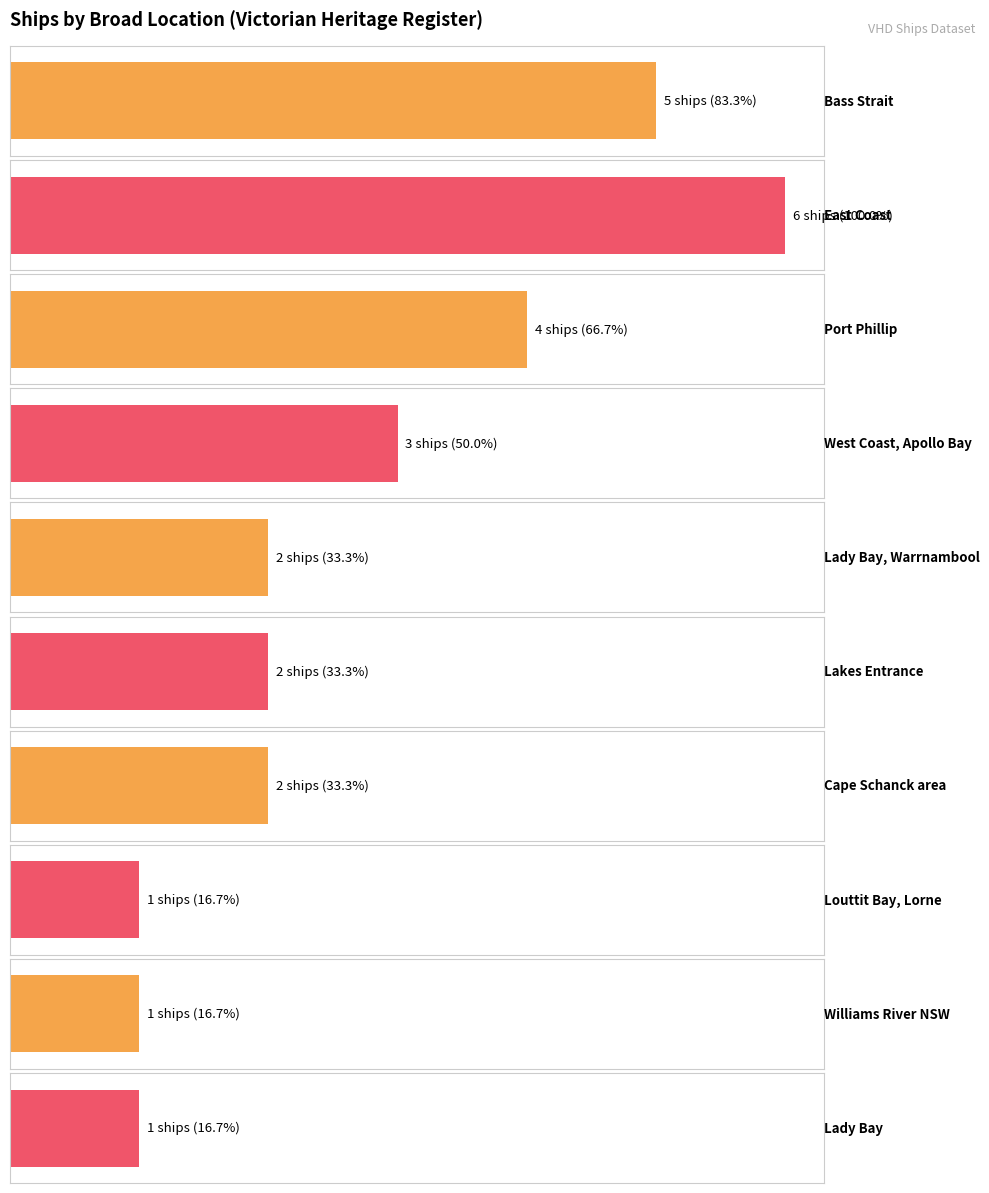

True or false: the data shows 1 at Victorian Heritage Register - Lady Bay, Warrnambool.

False